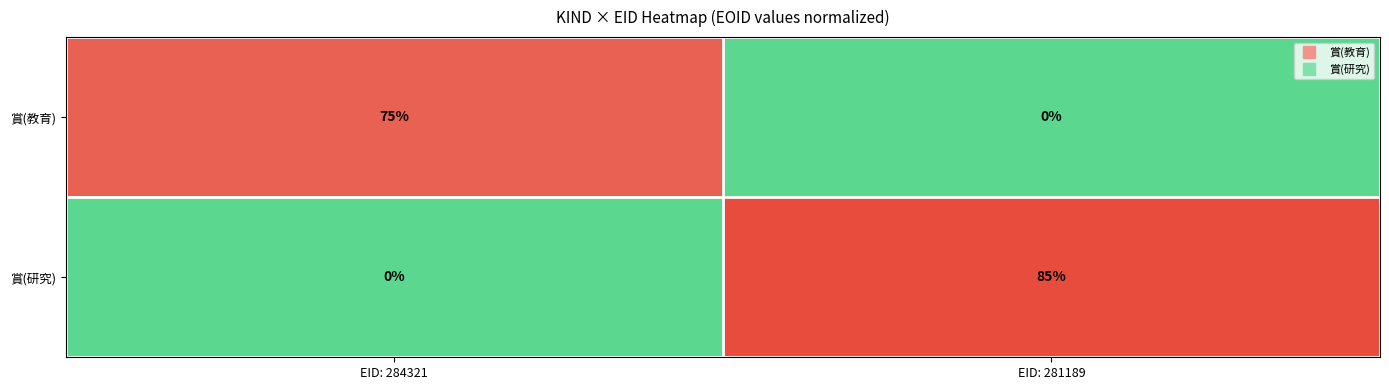

How many values in 賞(教育) are above zero?

1